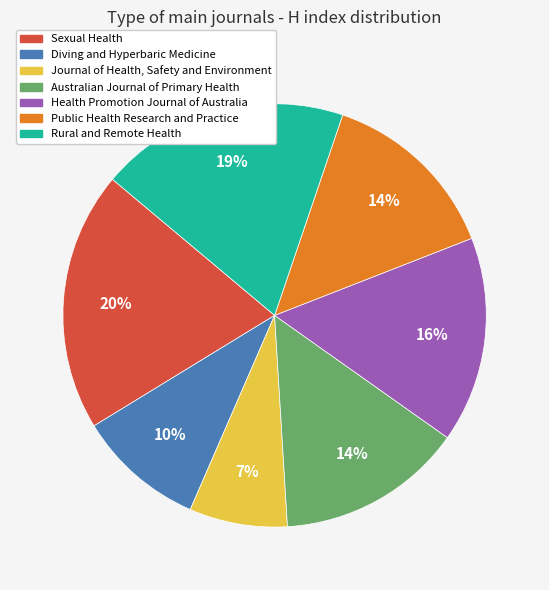

Is there any slice that represents more than half of the pie?

No